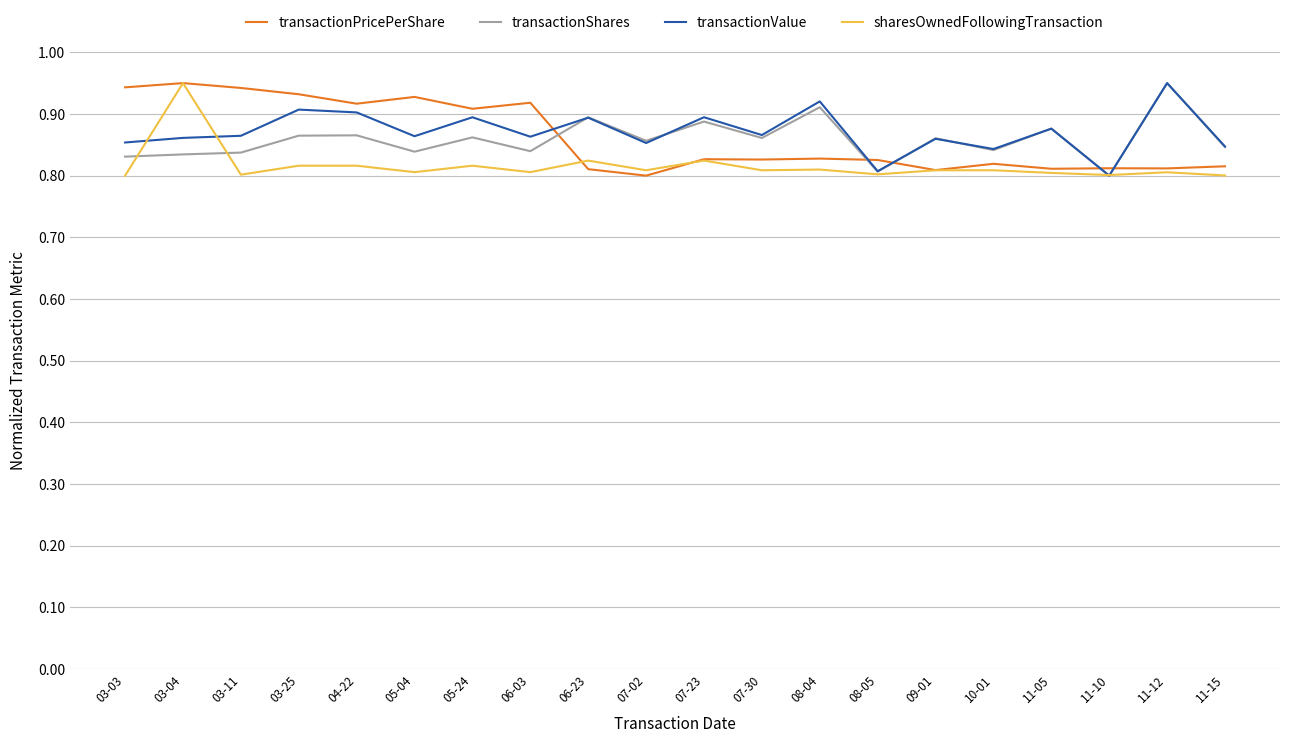

In transactionValue, how many points are lower than both neighbors (excluding endpoints)?

7